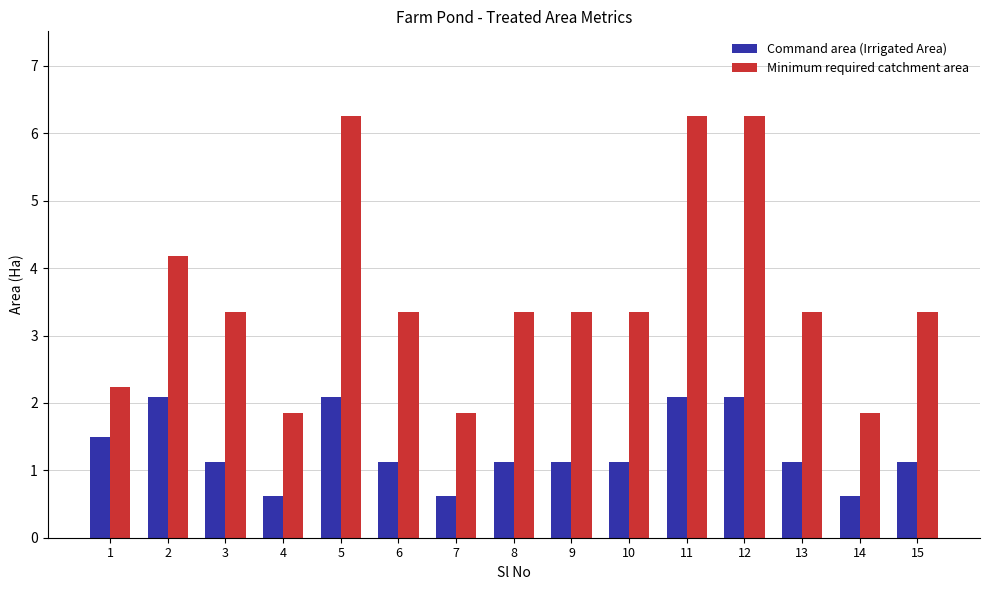

Which series has the widest spread of values?

Minimum required catchment area